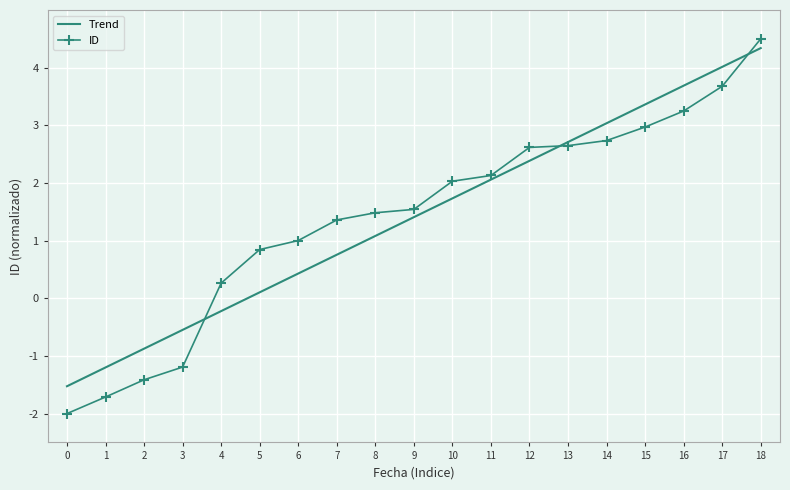

Reading left to right, extract all data points from this chart.

Trend: 0=-1.5	1=-1.2	2=-0.9	3=-0.5	4=-0.2	5=0.1	6=0.4	7=0.8	8=1.1	9=1.4	10=1.7	11=2.1	12=2.4	13=2.7	14=3.0	15=3.4	16=3.7	17=4.0	18=4.3
ID: 0=-2.0	1=-1.7	2=-1.4	3=-1.2	4=0.3	5=0.8	6=1.0	7=1.4	8=1.5	9=1.5	10=2.0	11=2.1	12=2.6	13=2.6	14=2.7	15=3.0	16=3.2	17=3.7	18=4.5